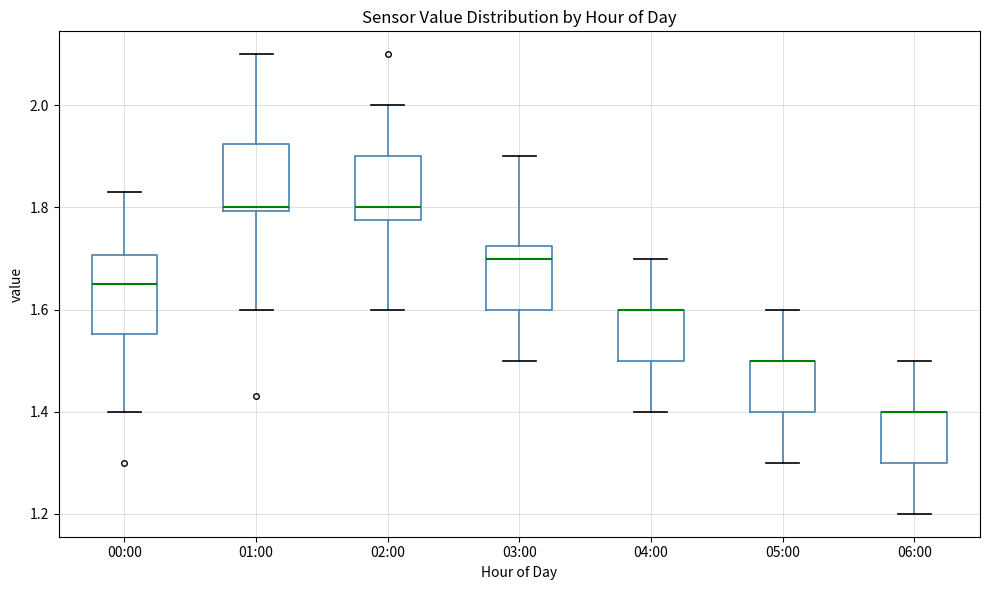

Reading left to right, transcribe this box plot: for each box, give where its median line is, the range the box spans, and where its two whiskers end, as read against the y-axis. The values are not printed on the chart, so give them approximately, as read against the axis.

00:00: median 1.66, box 1.56 to 1.70, whiskers 1.40 to 1.84
01:00: median 1.80 (just above the box's lower edge), box 1.80 to 1.92, whiskers 1.60 to 2.10
02:00: median 1.80, box 1.78 to 1.90, whiskers 1.60 to 2.00
03:00: median 1.70, box 1.60 to 1.72, whiskers 1.50 to 1.90
04:00: median 1.60 (drawn on the box's upper edge), box 1.50 to 1.60, whiskers 1.40 to 1.70
05:00: median 1.50 (drawn on the box's upper edge), box 1.40 to 1.50, whiskers 1.30 to 1.60
06:00: median 1.40 (drawn on the box's upper edge), box 1.30 to 1.40, whiskers 1.20 to 1.50